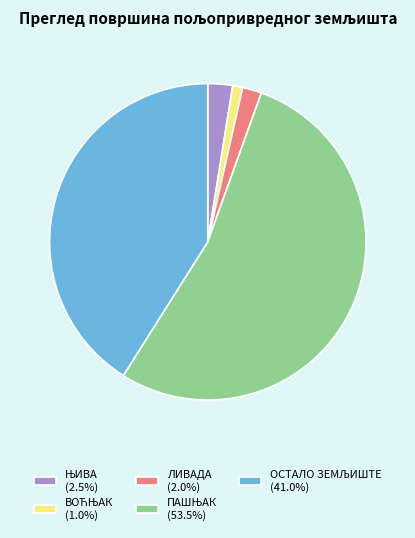

Is ЛИВАДА the majority of the pie?

No